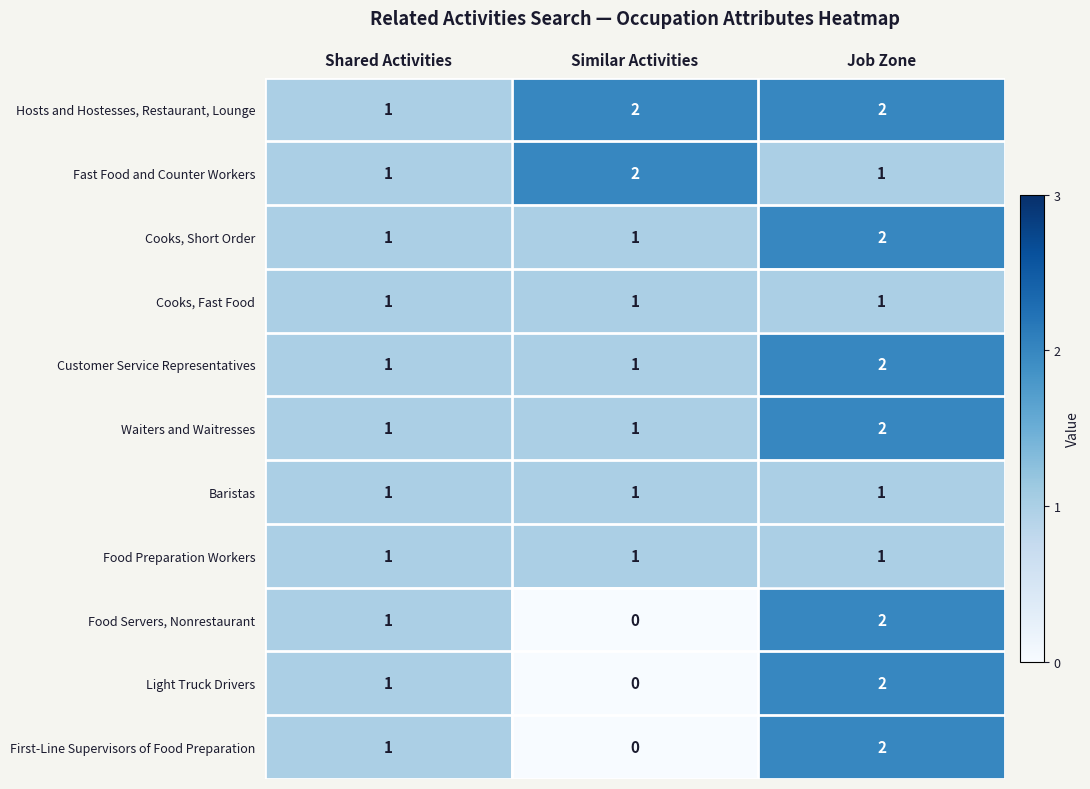

Count the Cooks, Short Order values in the range 1 to 2.

3